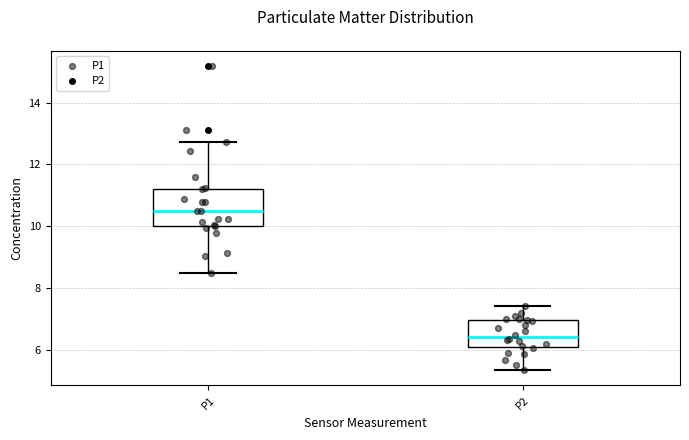

Reading left to right, read every box against the y-axis: the position of its median line, the range the box covers, and the ends of its whiskers. The values are not printed on the chart, so give them approximately, as read against the axis.

P1: median 10.4, box 10.0 to 11.2, whiskers 8.6 to 12.8
P2: median 6.4, box 6.0 to 7.0, whiskers 5.4 to 7.4